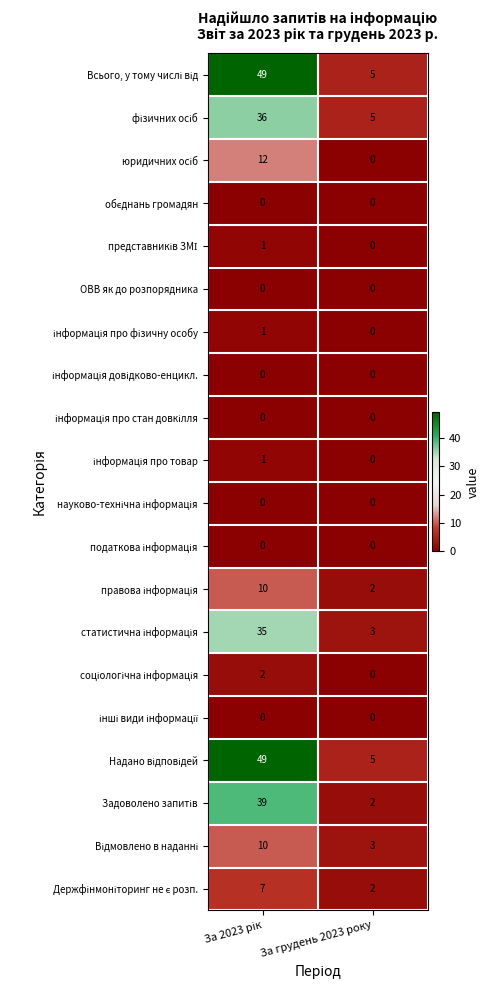

What is the maximum value shown in the chart?

49